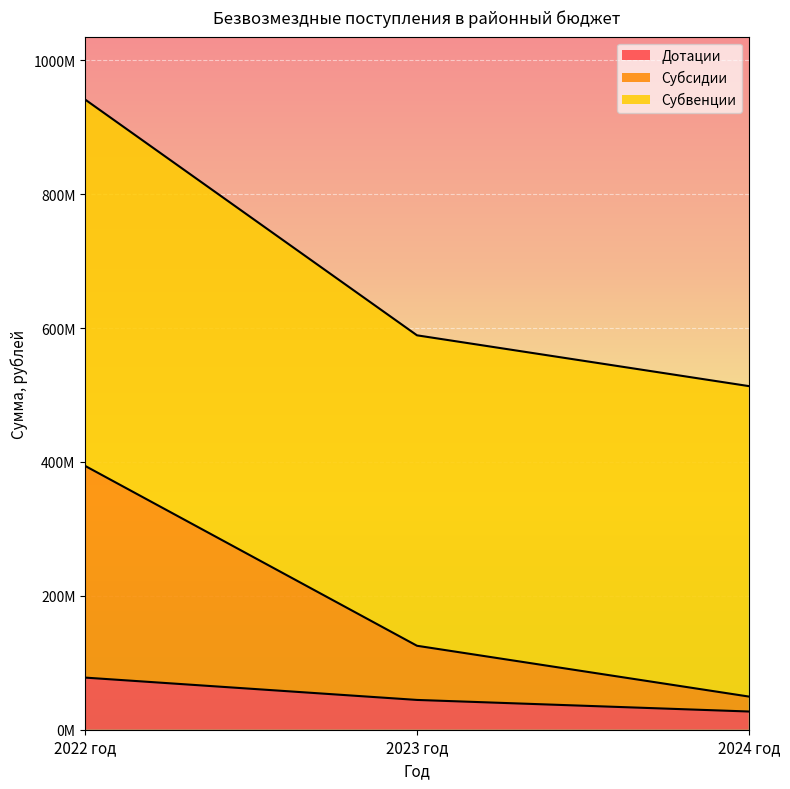

What are all the series names shown in the legend?

Дотации, Субсидии, Субвенции